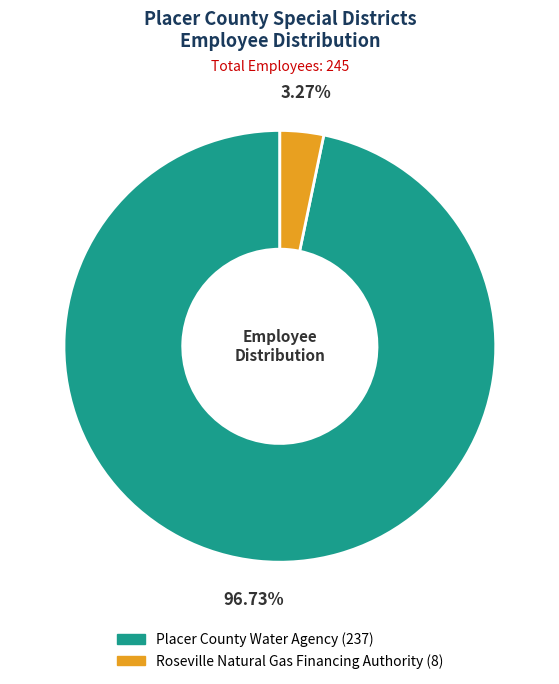

To the nearest percent, what is the difference between the Roseville Natural Gas Financing Authority and Placer County Water Agency slice percentages?

93%